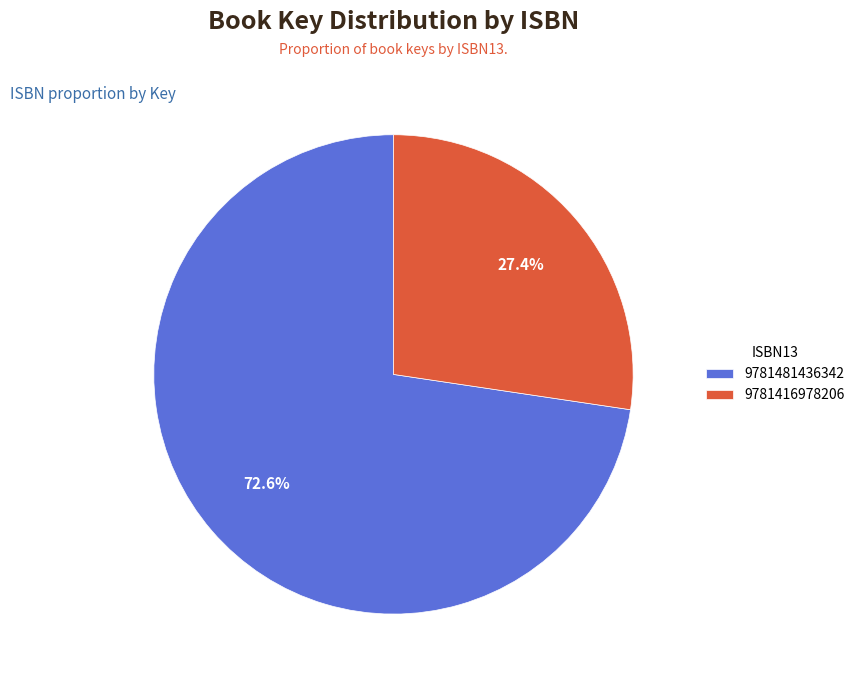

What percentage do 9781416978206 and 9781481436342 together represent?

100.0%